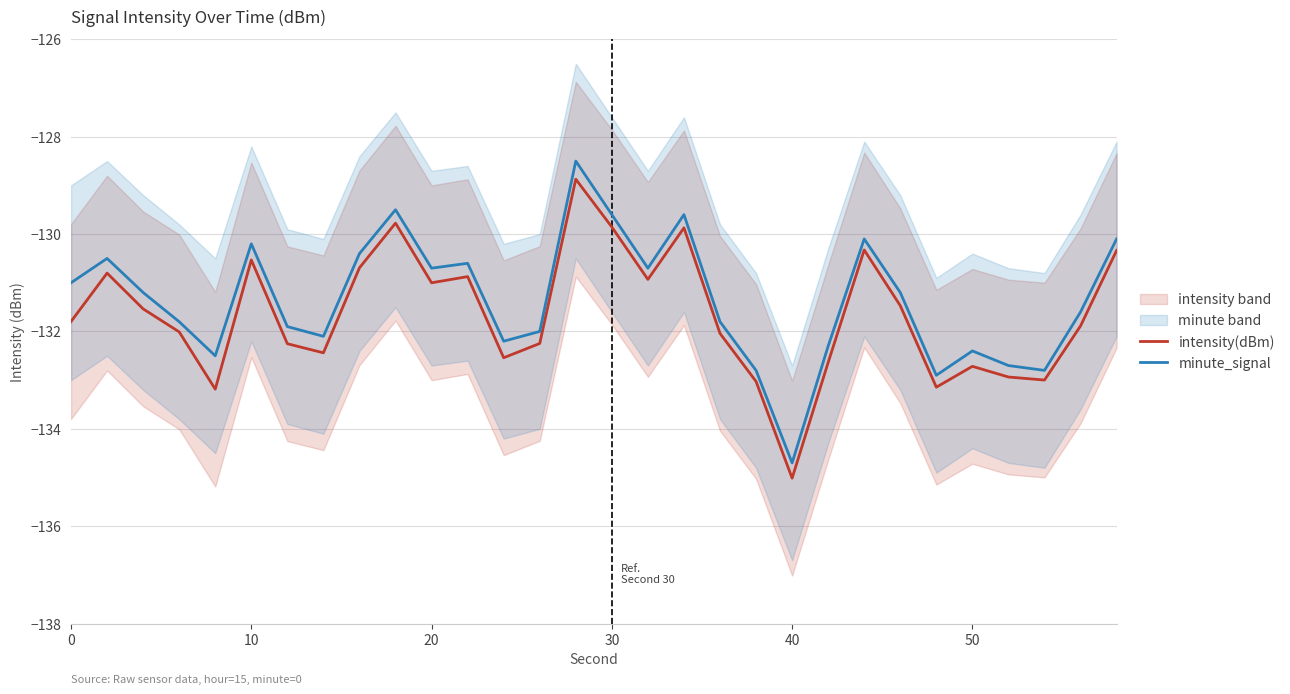

Which series has the widest spread of values?

minute_signal